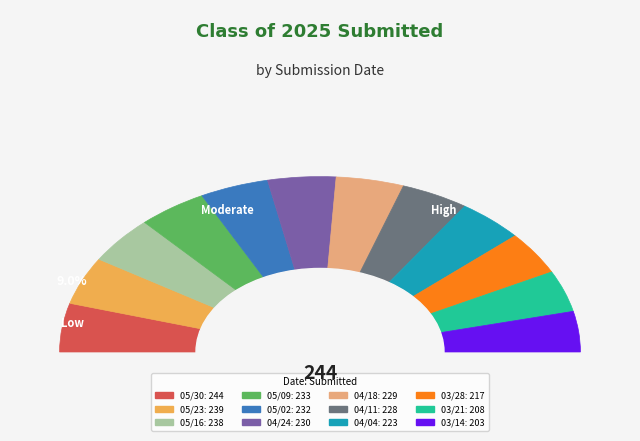

To the nearest percent, what portion does 05/02 represent?

9%